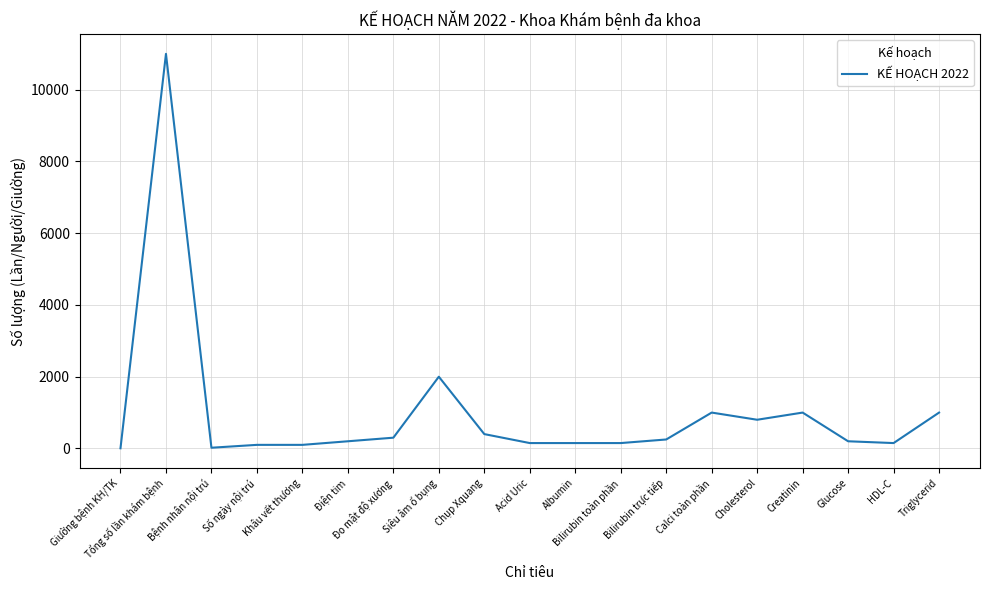

What is the difference between the maximum and minimum values?

10995